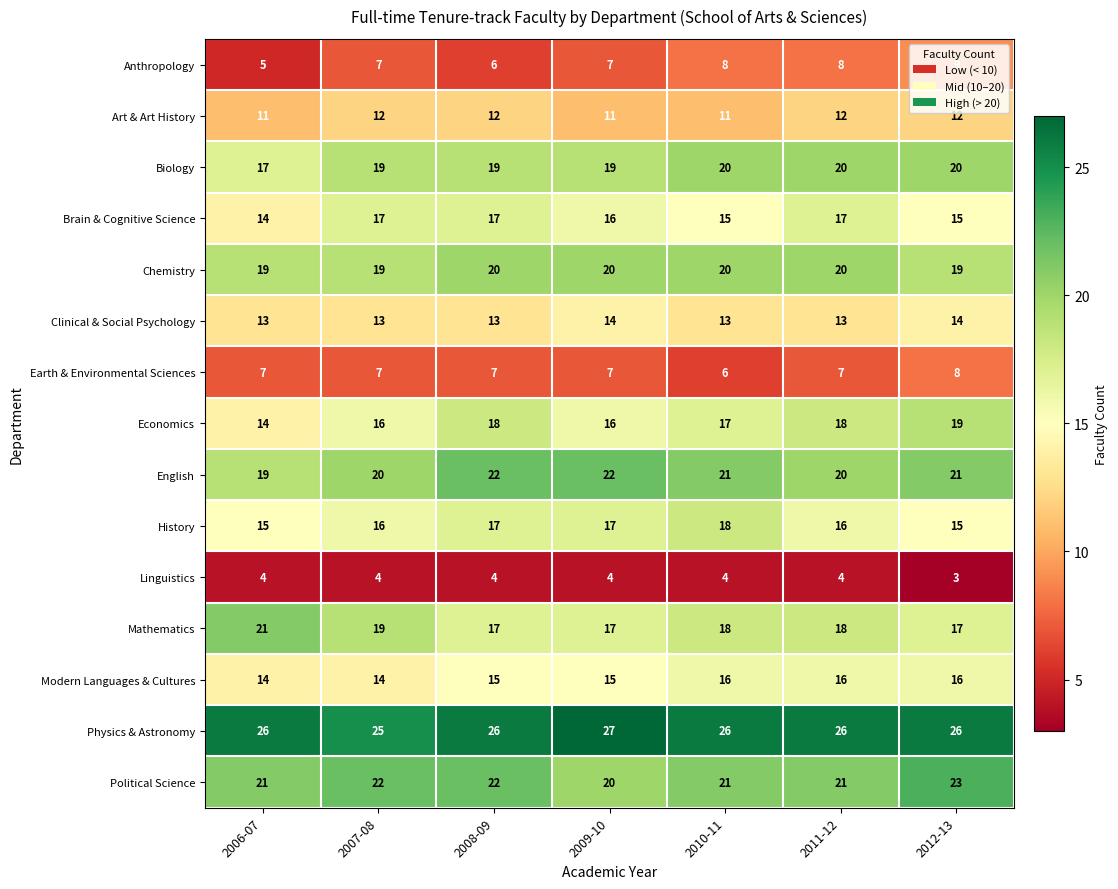

At how many categories does at least one series exceed 23?

7